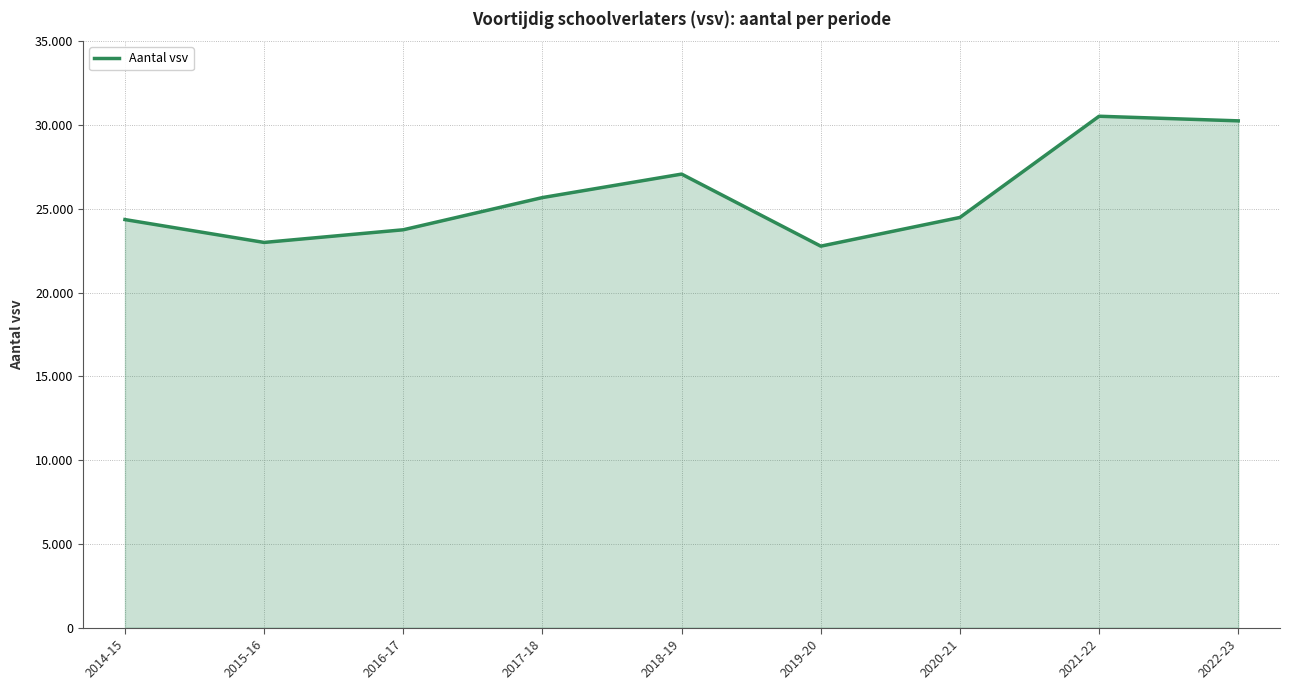

What is the sum of all values?

231829